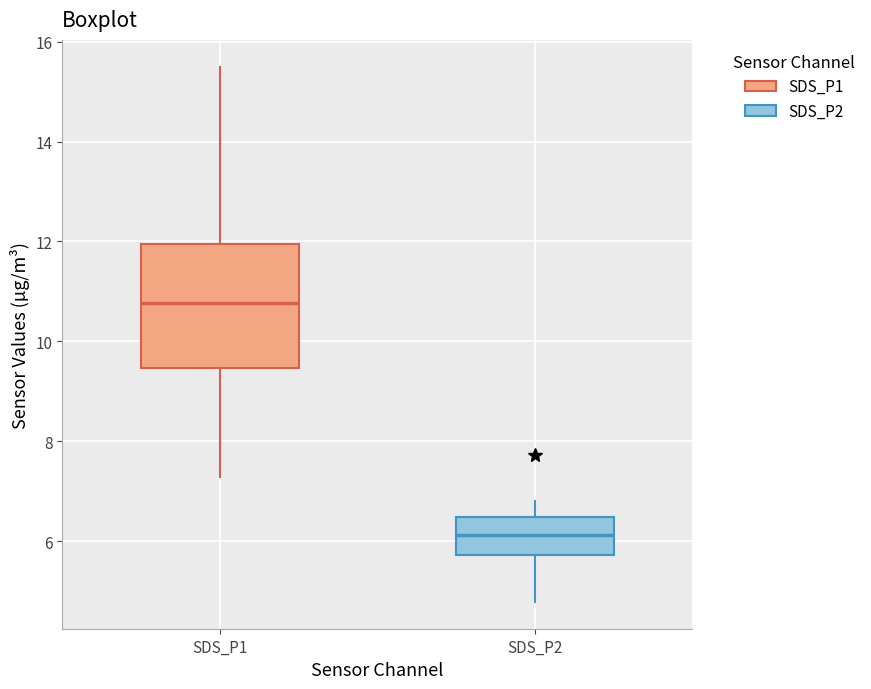

Comparing the boxes themselves (not the whiskers), which one is the tallest?

SDS_P1